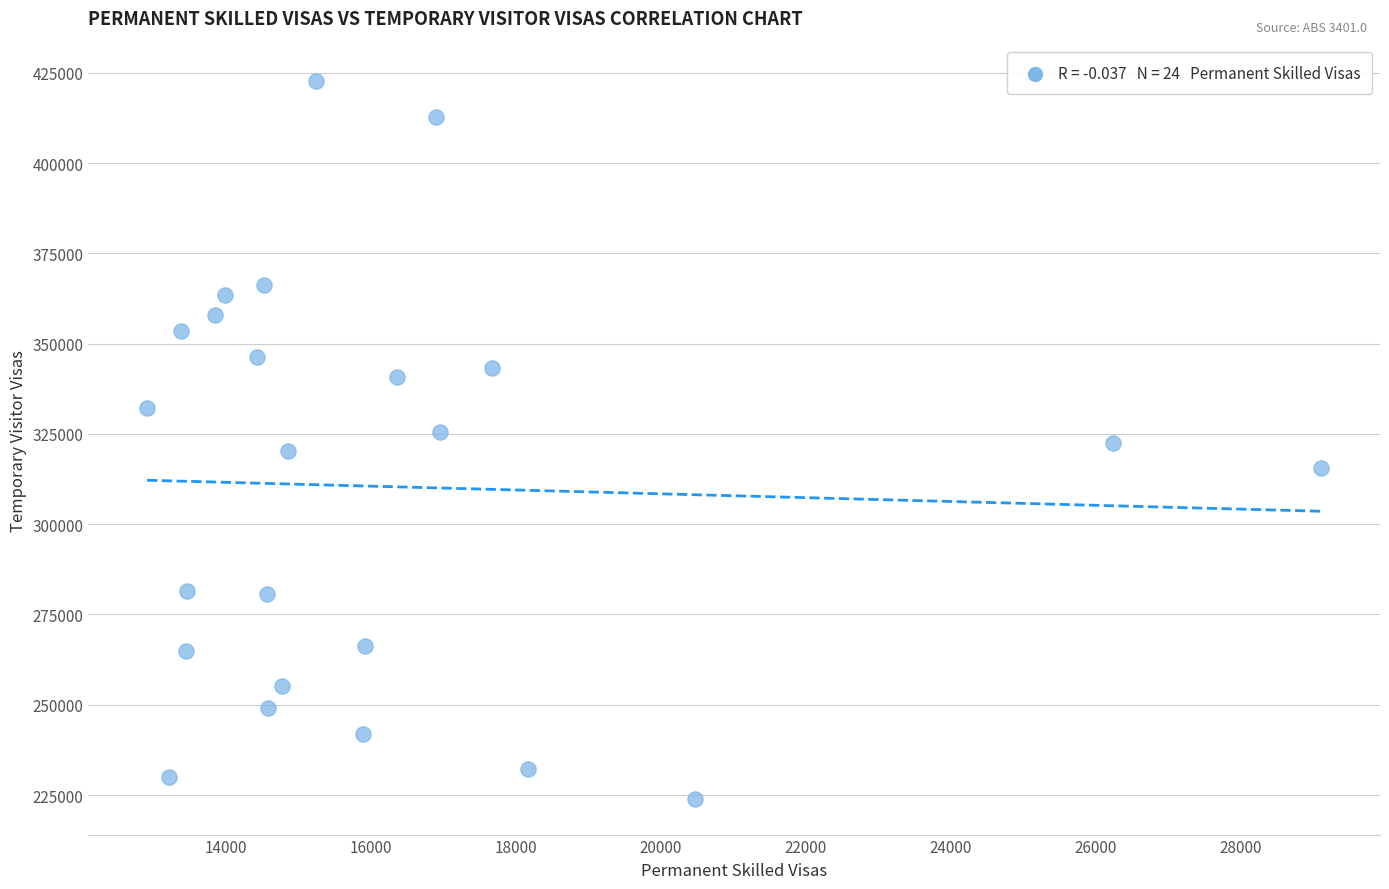

What is the range of X values (max minus min)?

16190